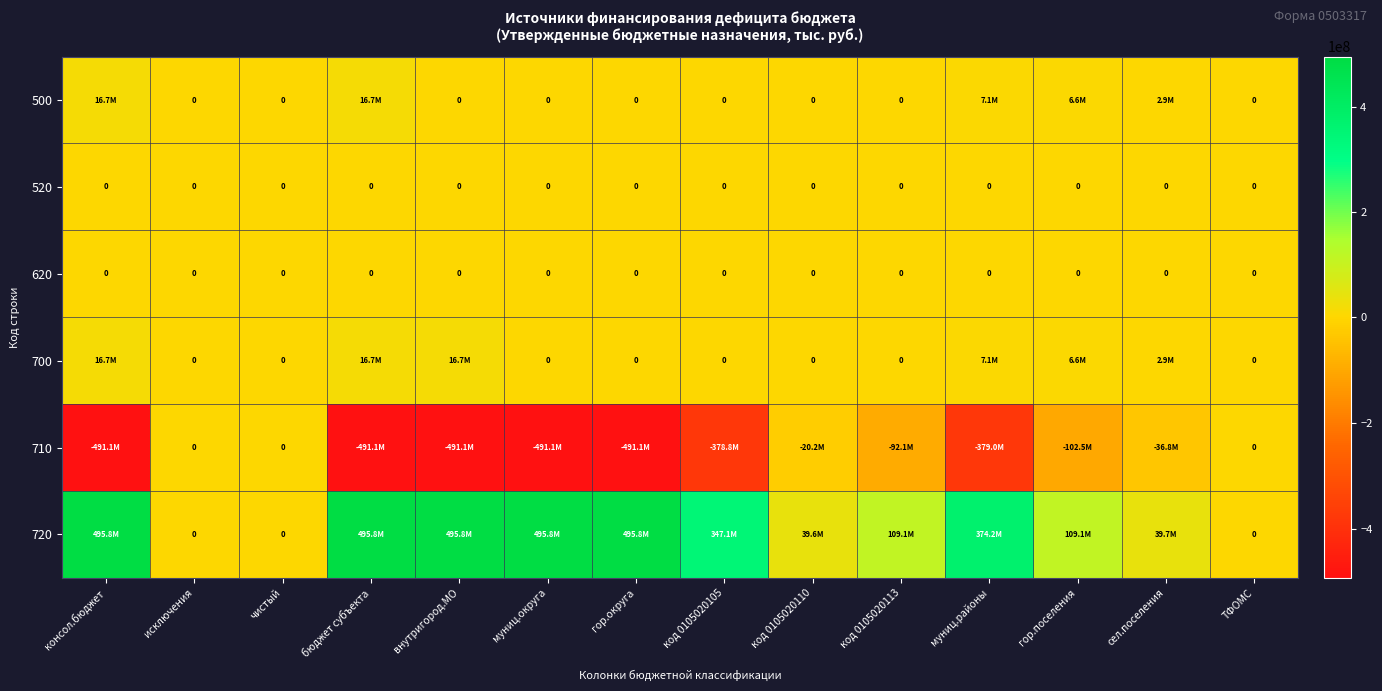

What is the difference between the maximum and minimum values in the 700 series?

16663549.6